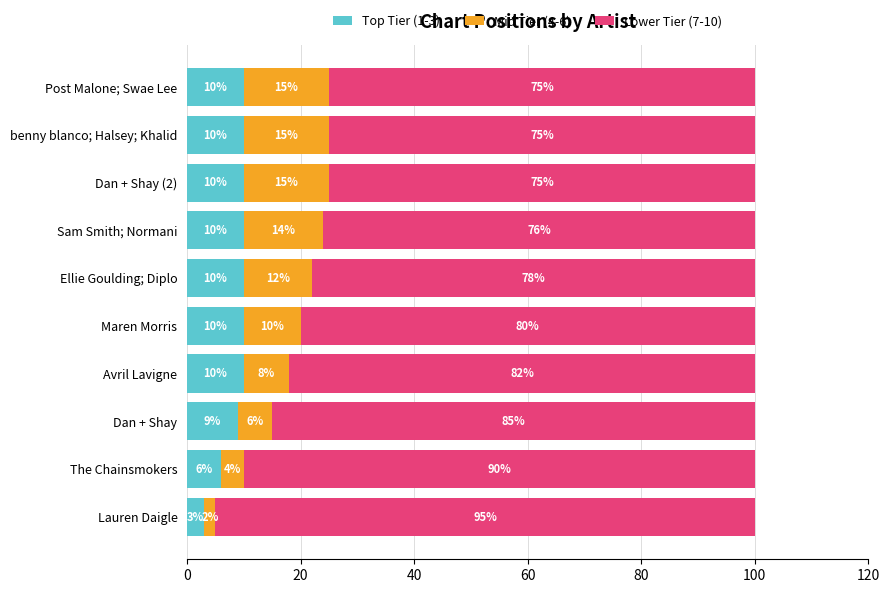

What is the total value across all series at Post Malone; Swae Lee?

100